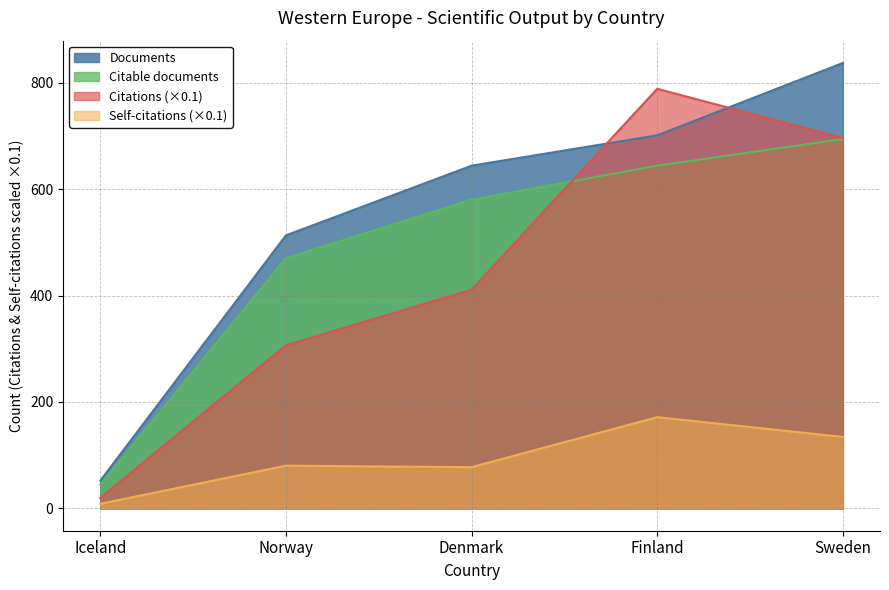

What is the minimum value shown in the chart?

8.7